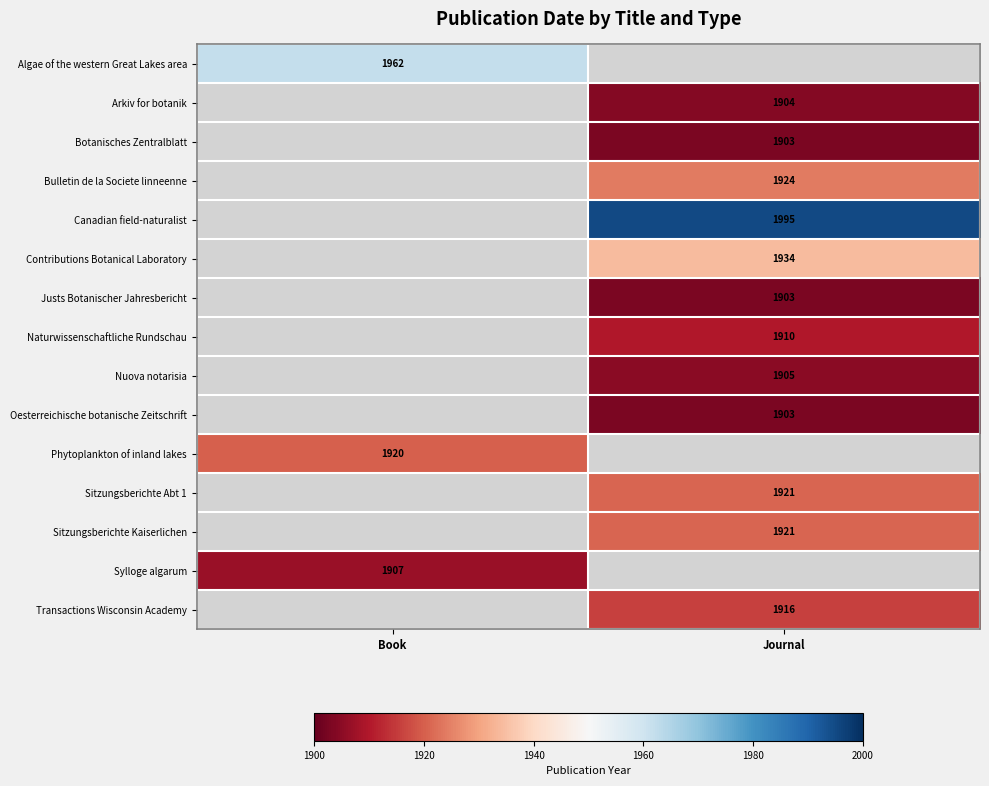

Which category has the highest value across all series?

Journal